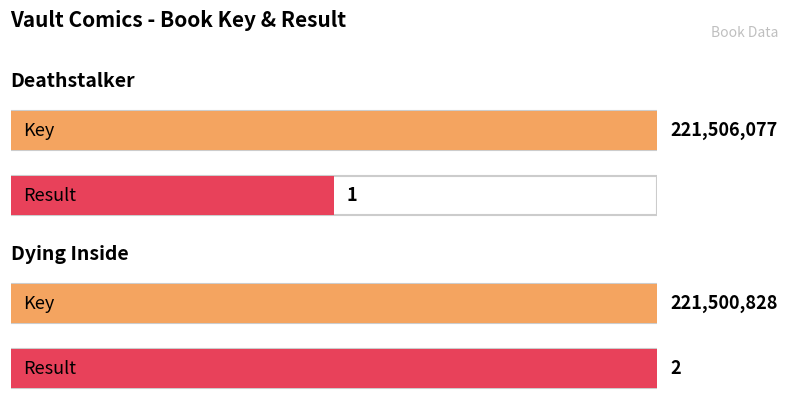

Rank the categories by Result value from highest to lowest.

Dying Inside, Deathstalker